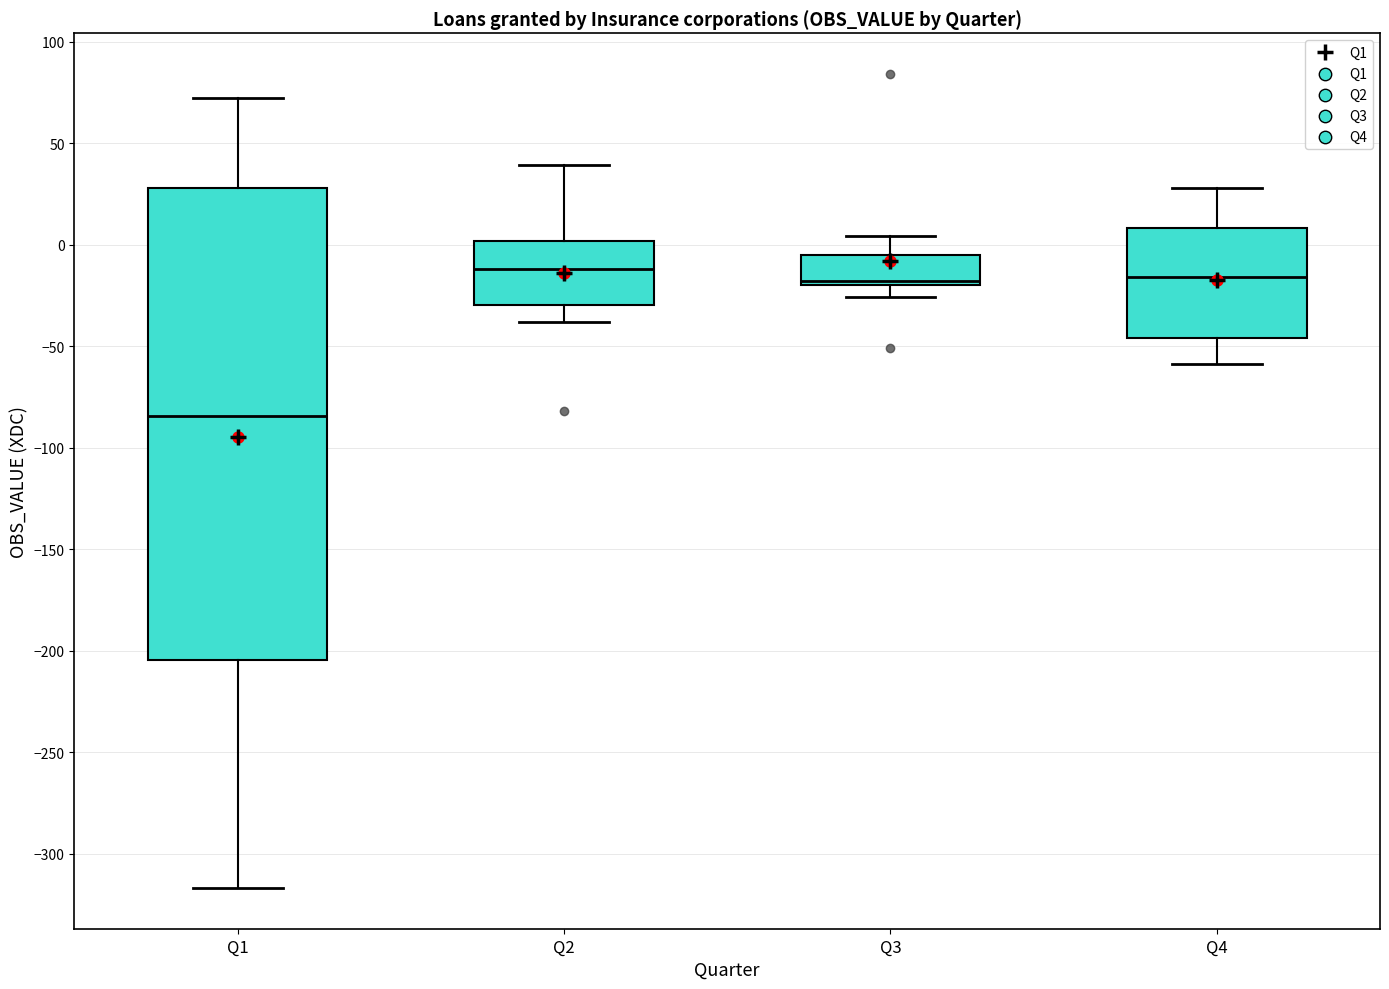

Which box is the tallest, from its lower edge to its upper edge?

Q1